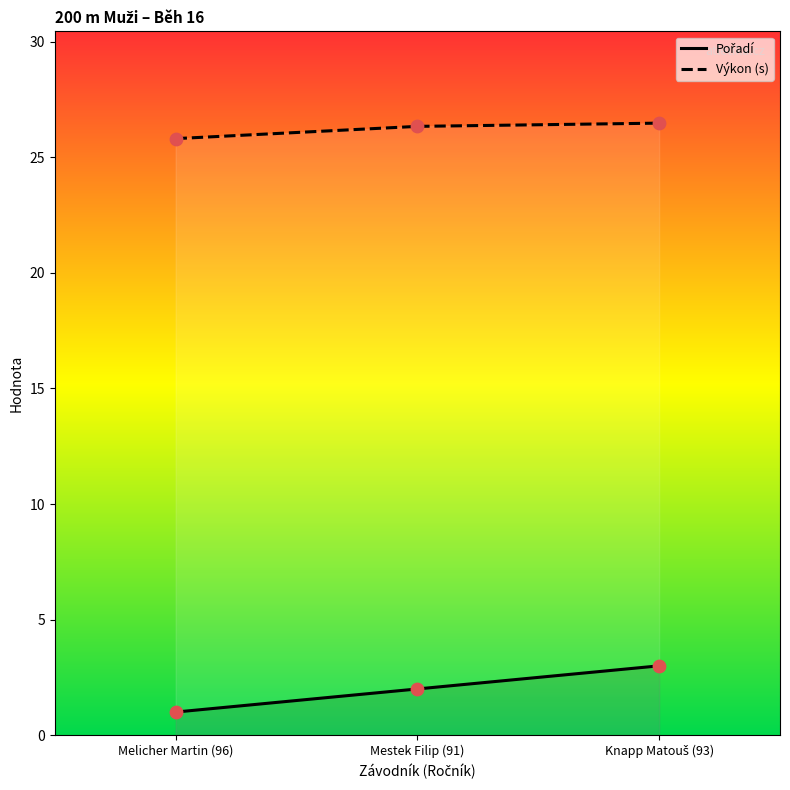

At how many categories does at least one series exceed 9?

3